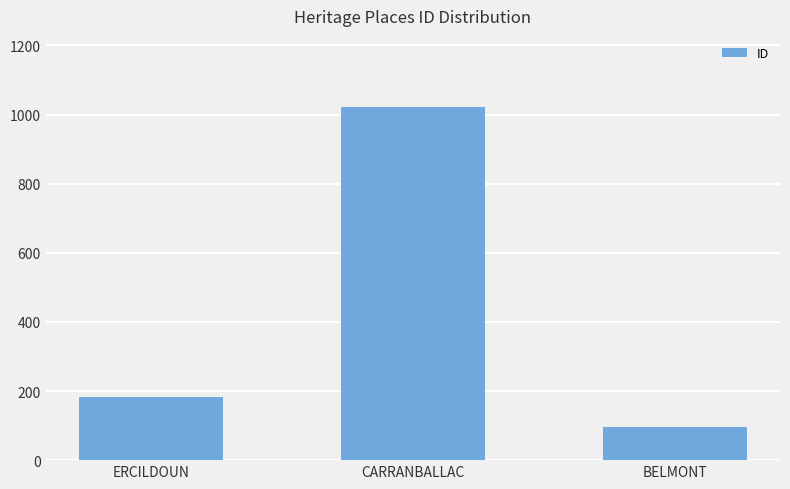

What is the value of the 2nd bar from the left?

1023